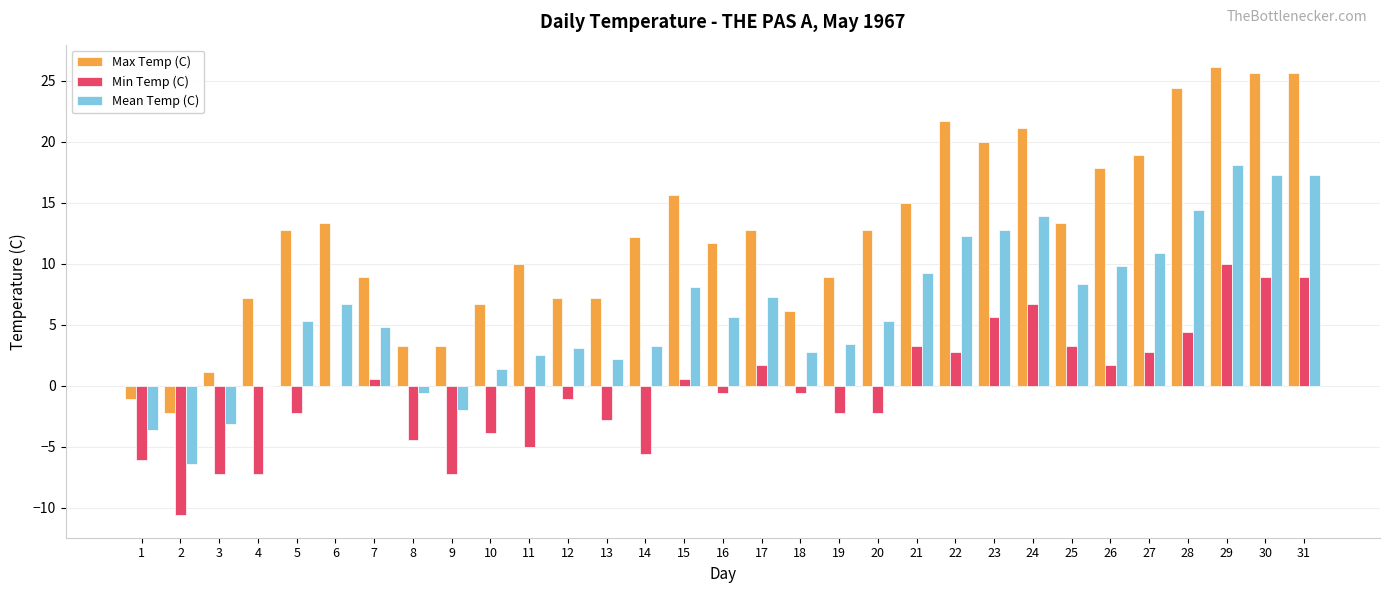

The value of Min Temp (C) at 19 is -2.2. True or false?

True